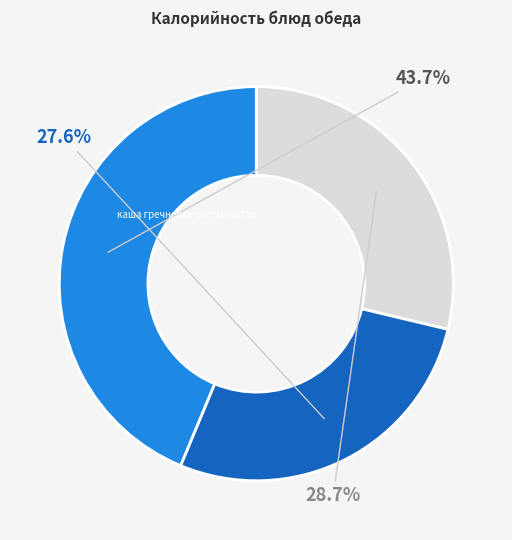

Is there any slice that represents more than half of the pie?

No